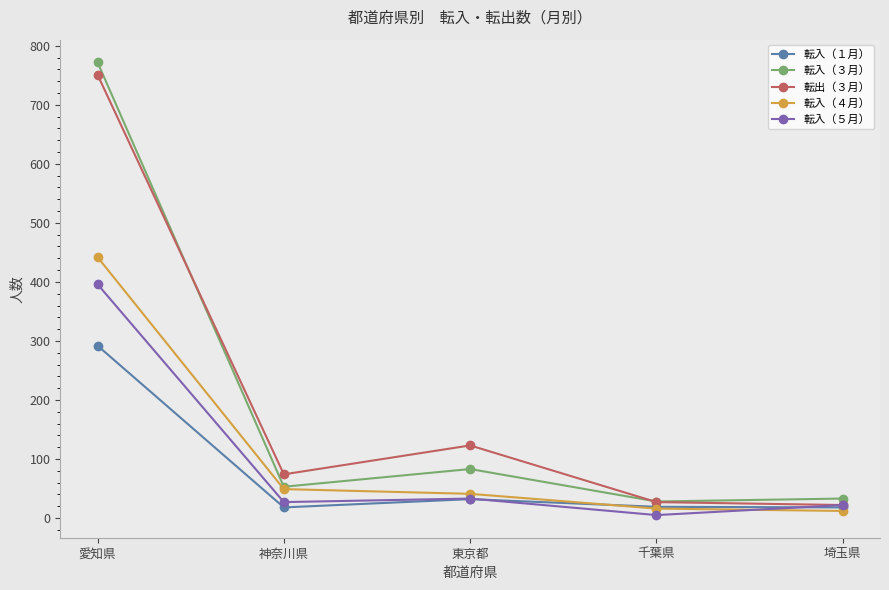

True or false: 転入（１月） and 転入（３月） intersect in this chart.

False